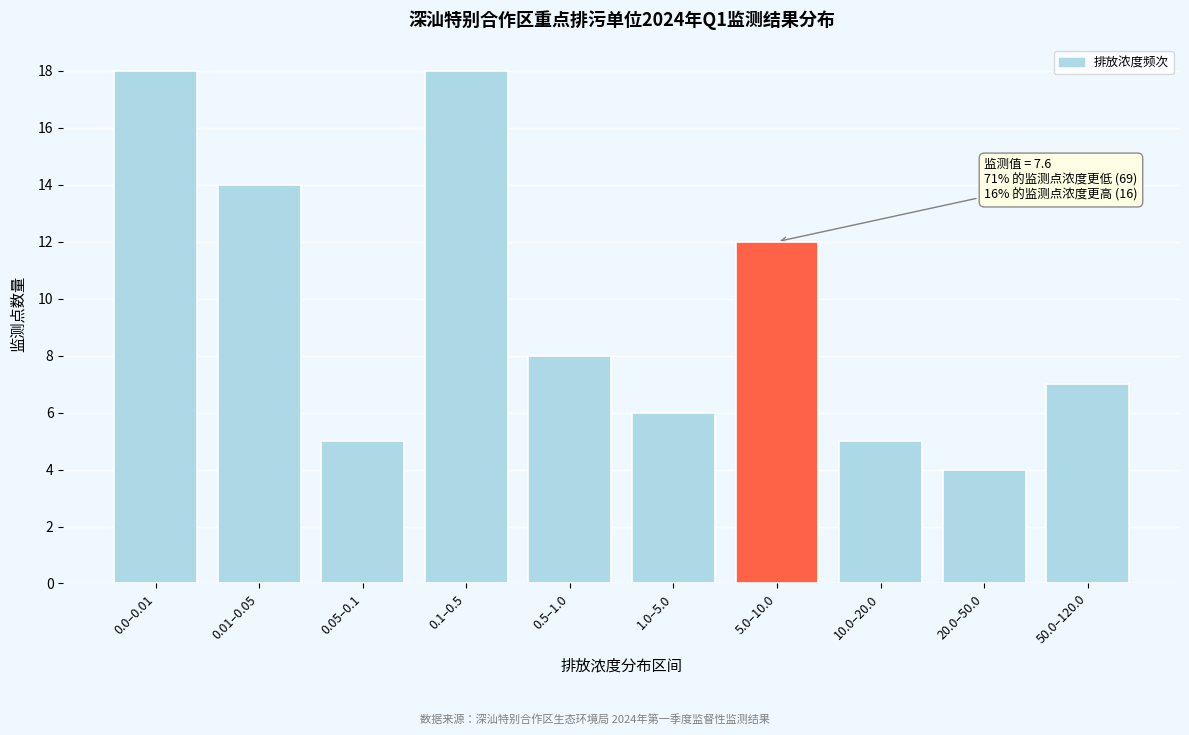

Reading right to left, what are all the values shown in this chart?

7	4	5	12	6	8	18	5	14	18